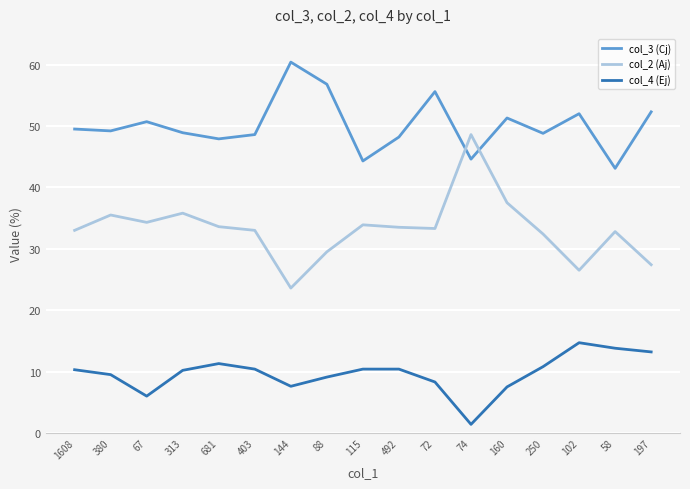

What are all the series names shown in the legend?

col_3 (Cj), col_2 (Aj), col_4 (Ej)